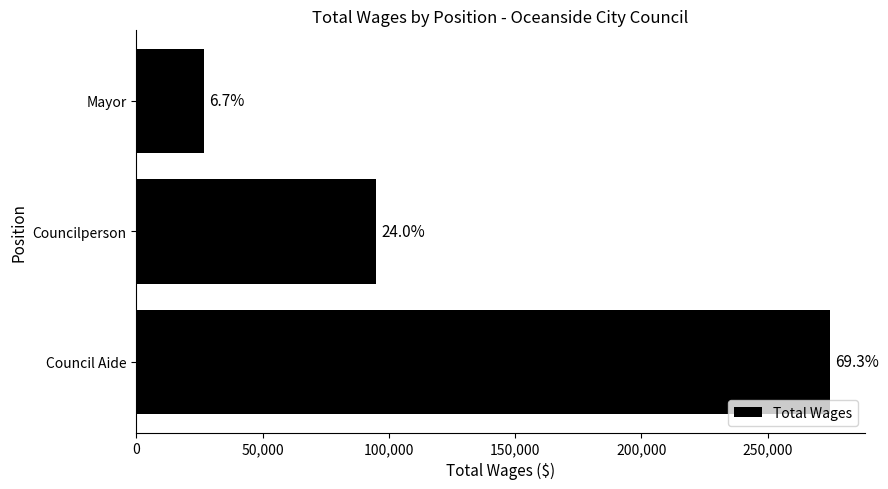

How many bars are there in total?

3